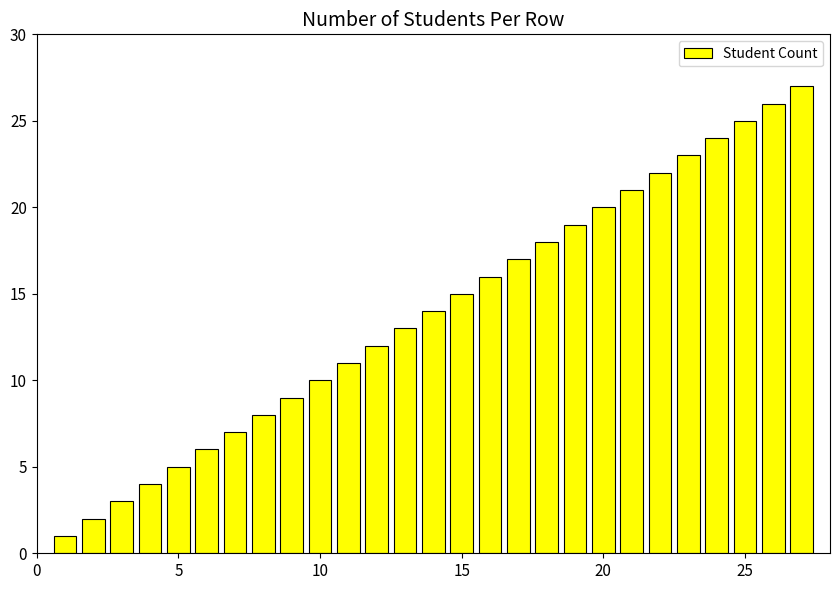

What is the greatest value displayed?

27